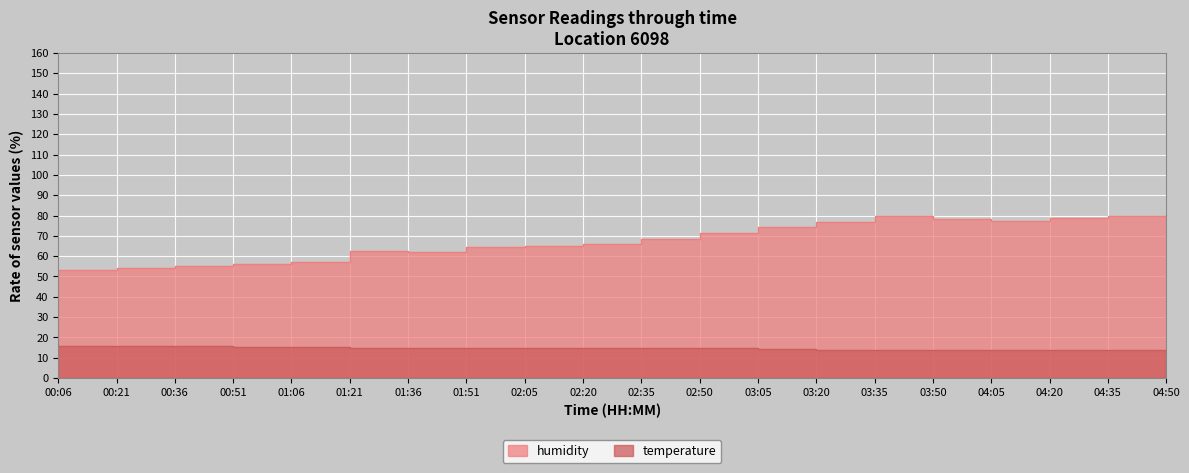

How many data points does each series have?

20